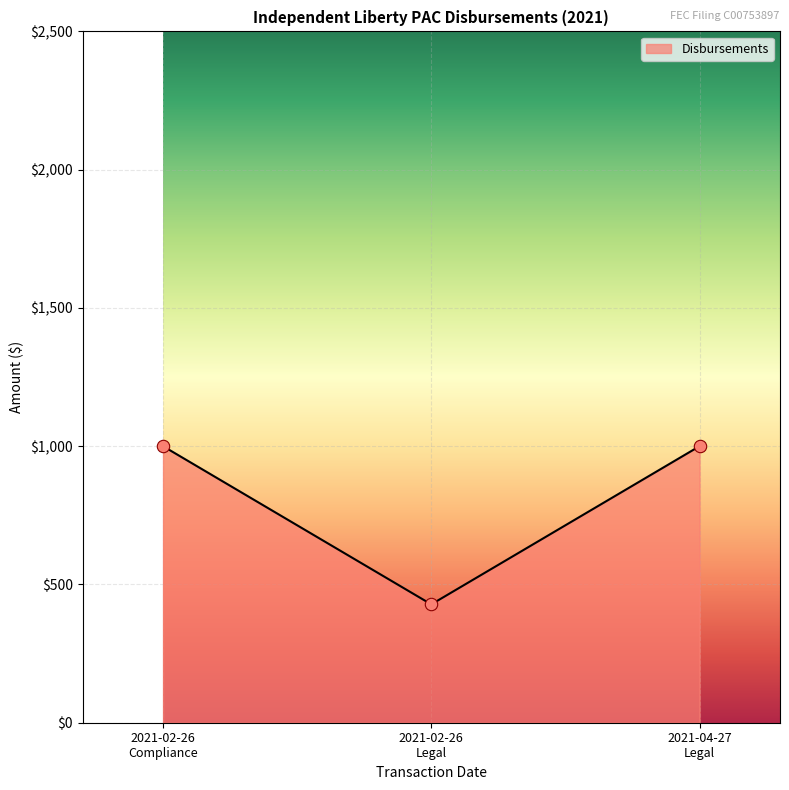

What is the minimum value shown in the chart?

428